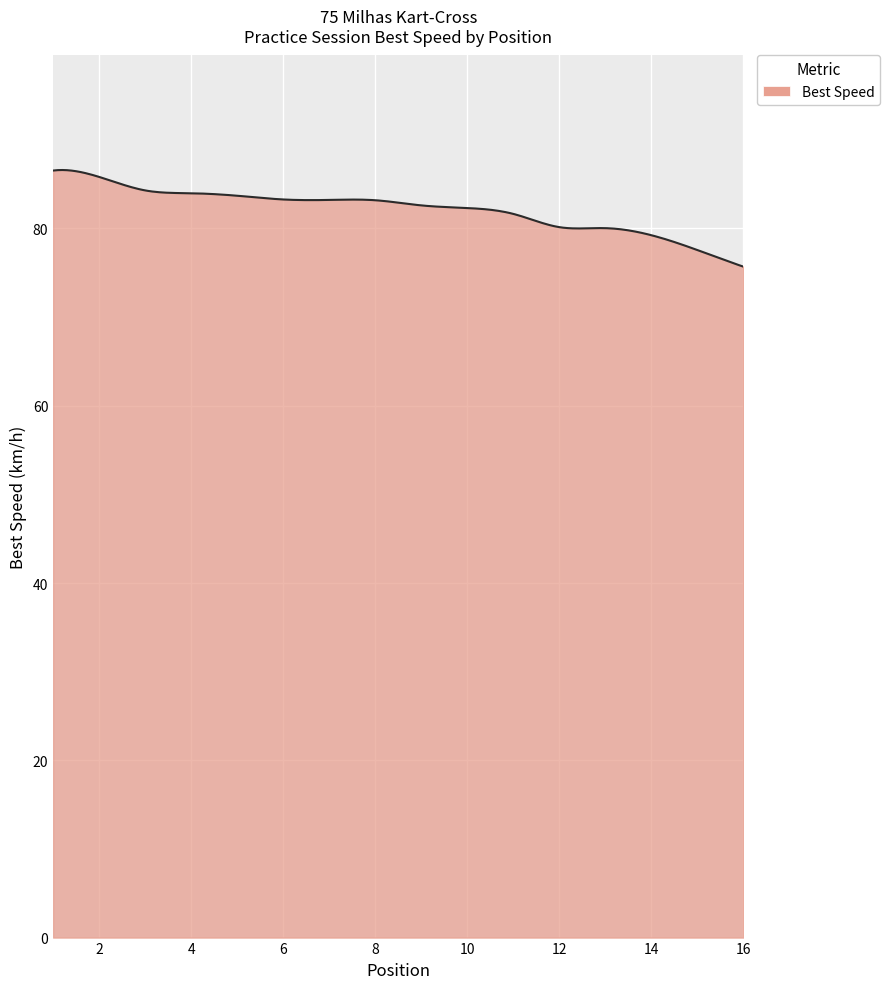

How many distinct data groups are displayed?

1